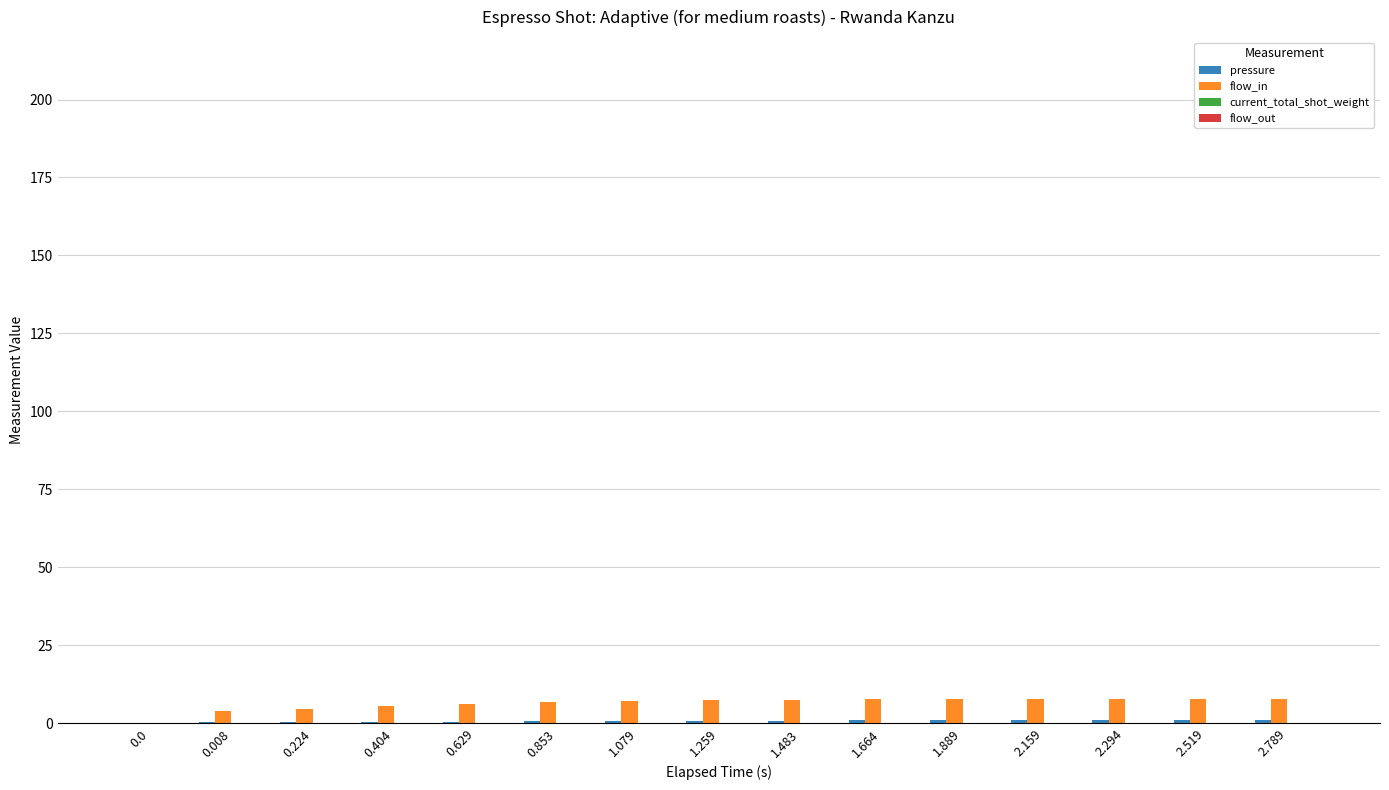

Count the number of categories in the chart.

15